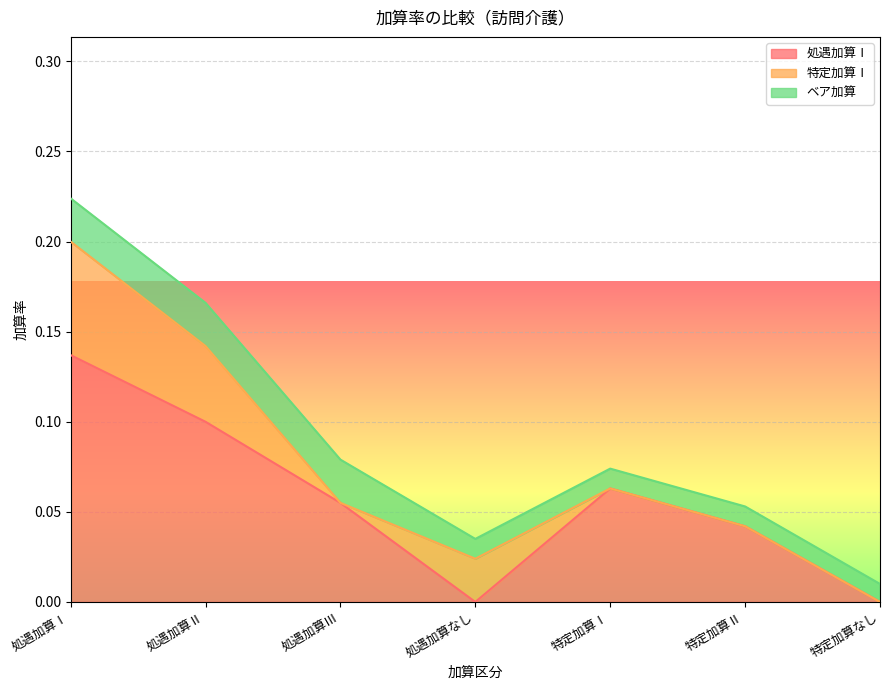

Which series changed the most between 処遇加算Ⅰ and 処遇加算なし?

処遇加算Ⅰ